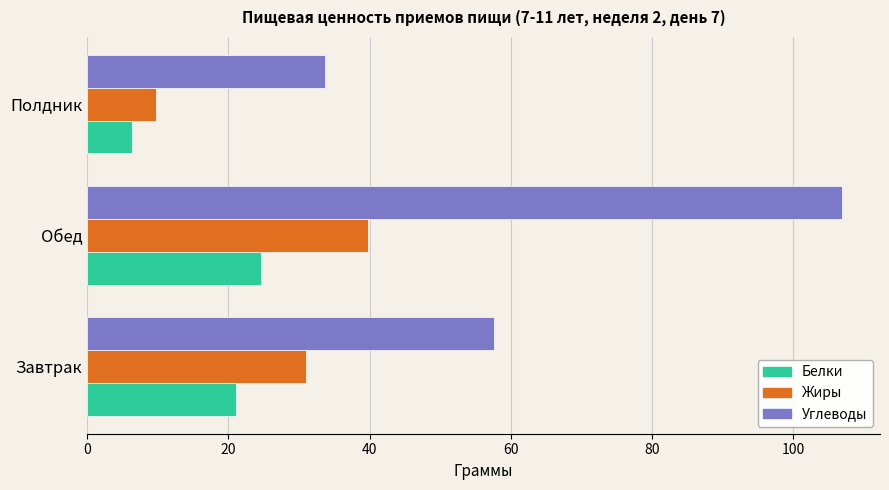

At how many categories does at least one series exceed 57?

2